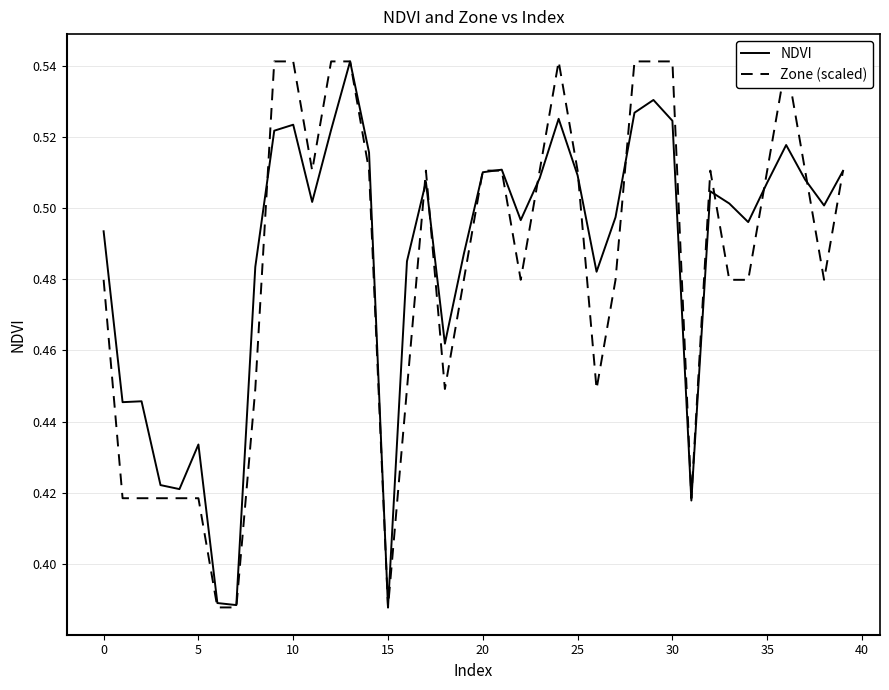

How many intersections are there between NDVI and Zone (scaled)?

12